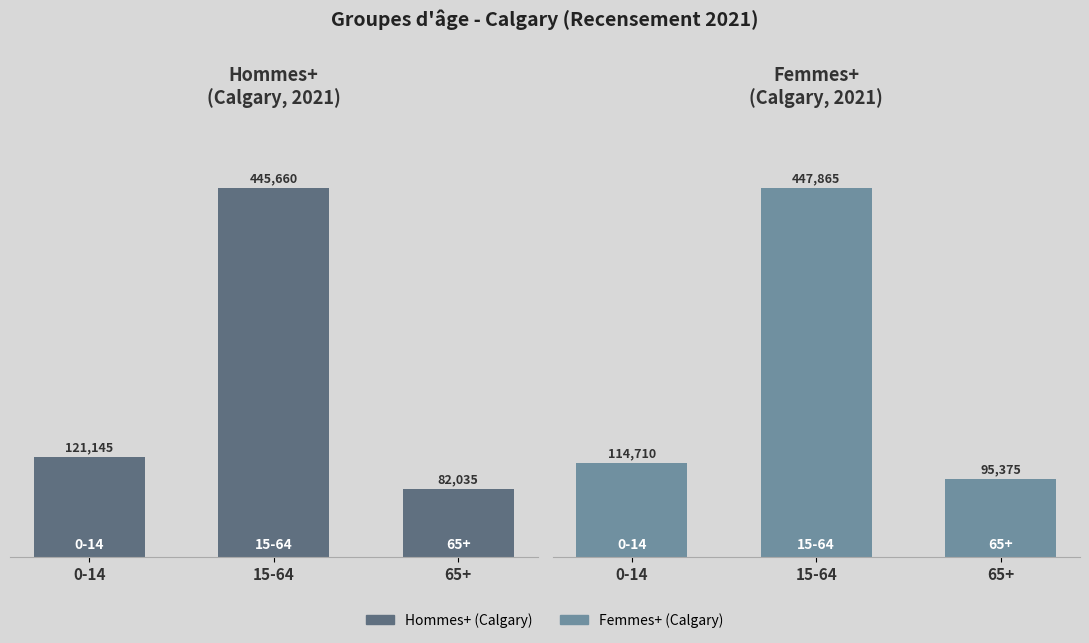

Is the value of Hommes+ (Calgary) at 15-64 greater than the value of Femmes+ (Calgary) at 0-14?

Yes